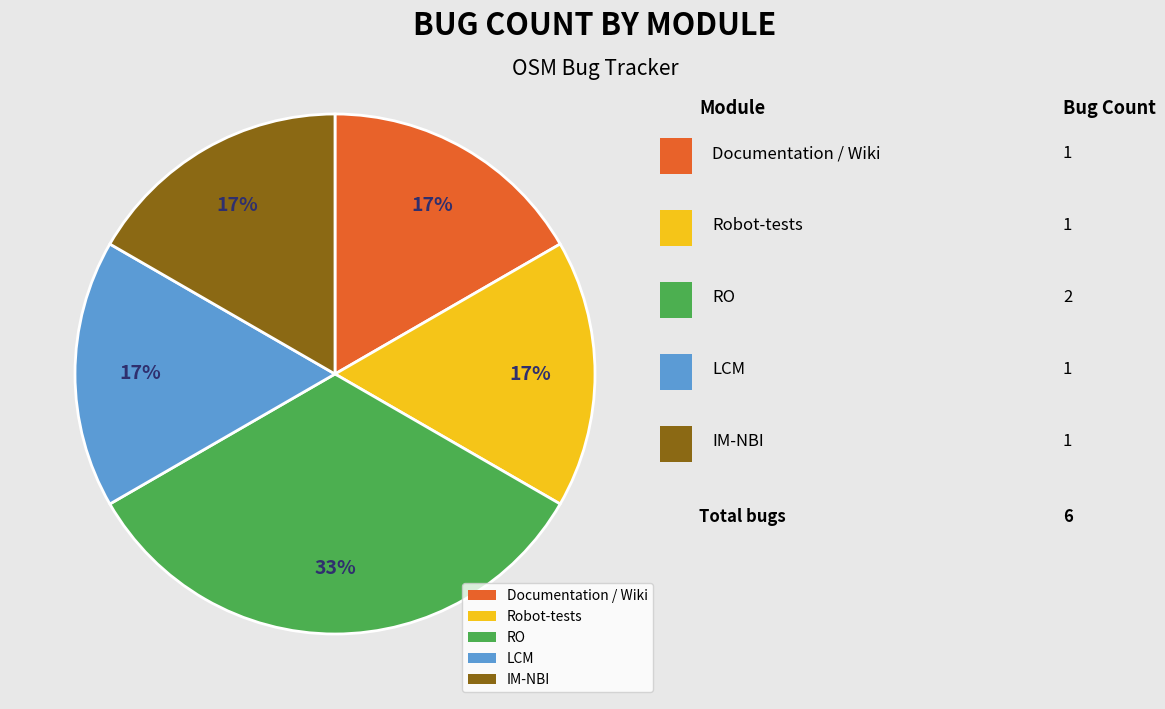

Do IM-NBI and Robot-tests together represent more than half of the pie?

No